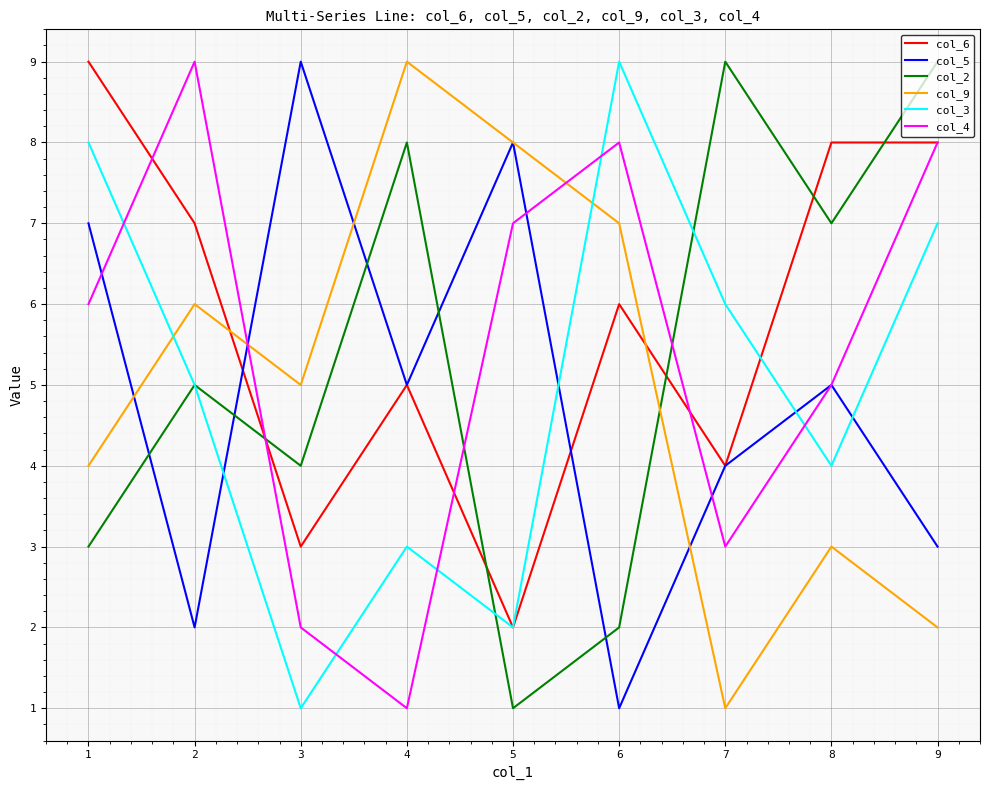

How many interior local peaks does the col_5 series have?

3